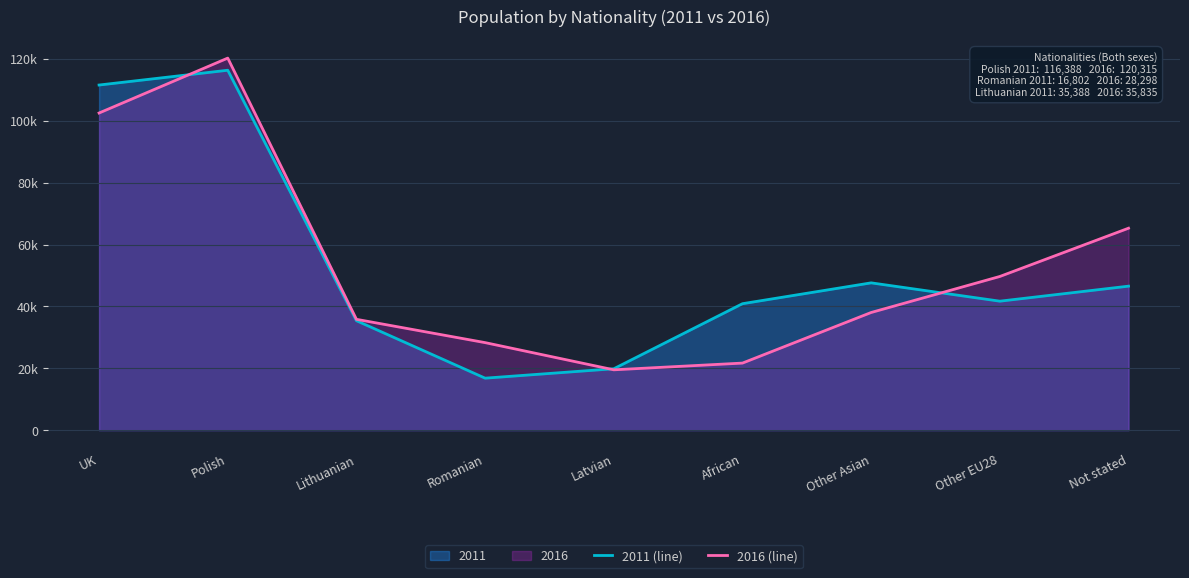

Is the value of 2011 (line) at Latvian greater than the value of 2016 (line) at UK?

No